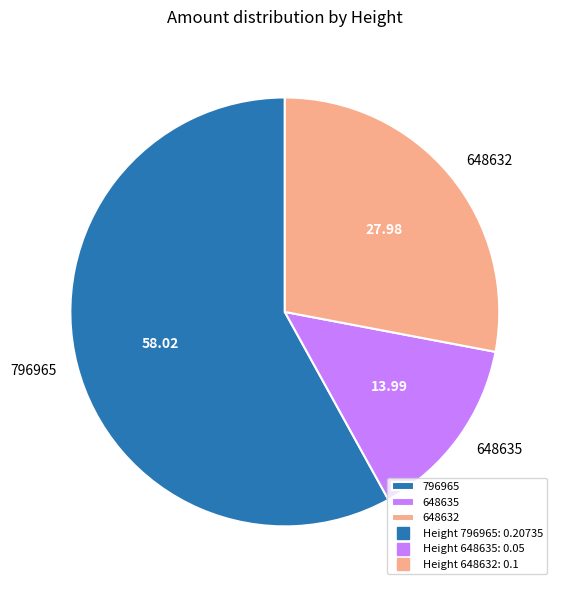

Is it true that 648635 is 14% of the pie?

True